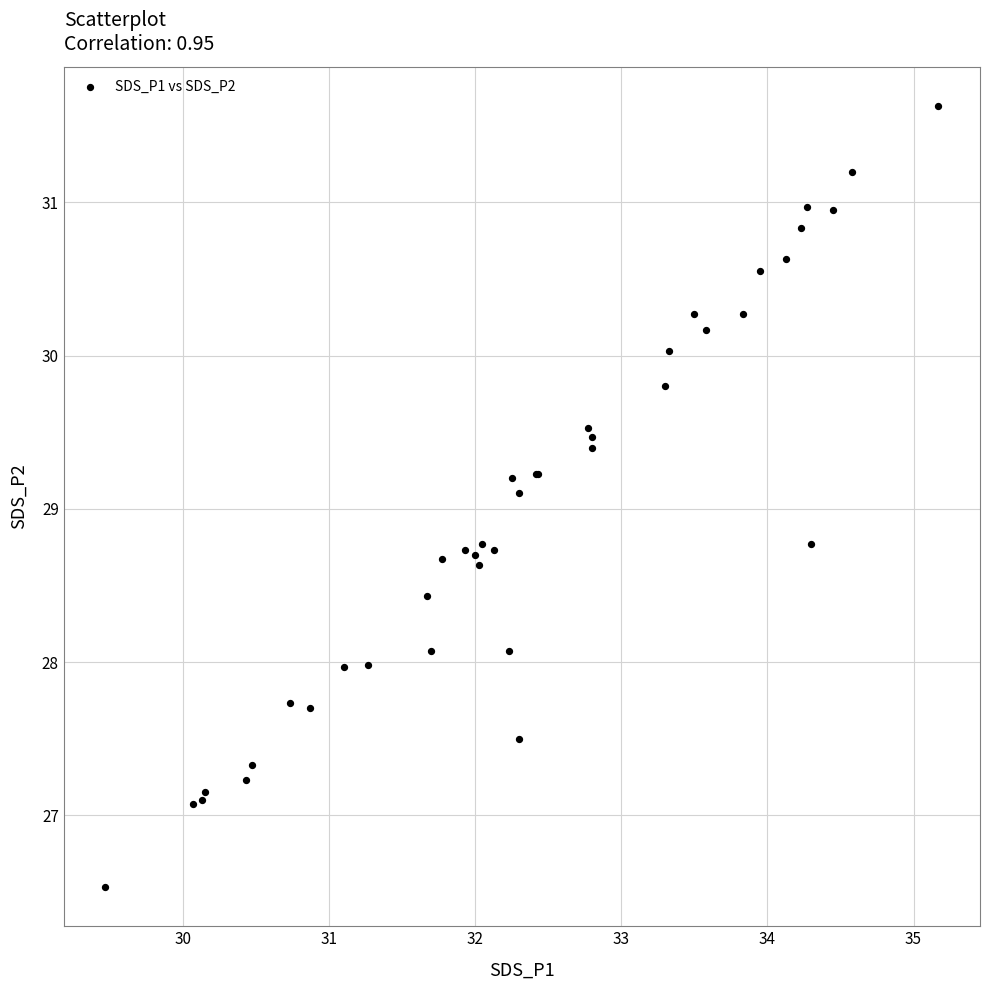

What Y value in the scatter plot is closest to 29?

29.1